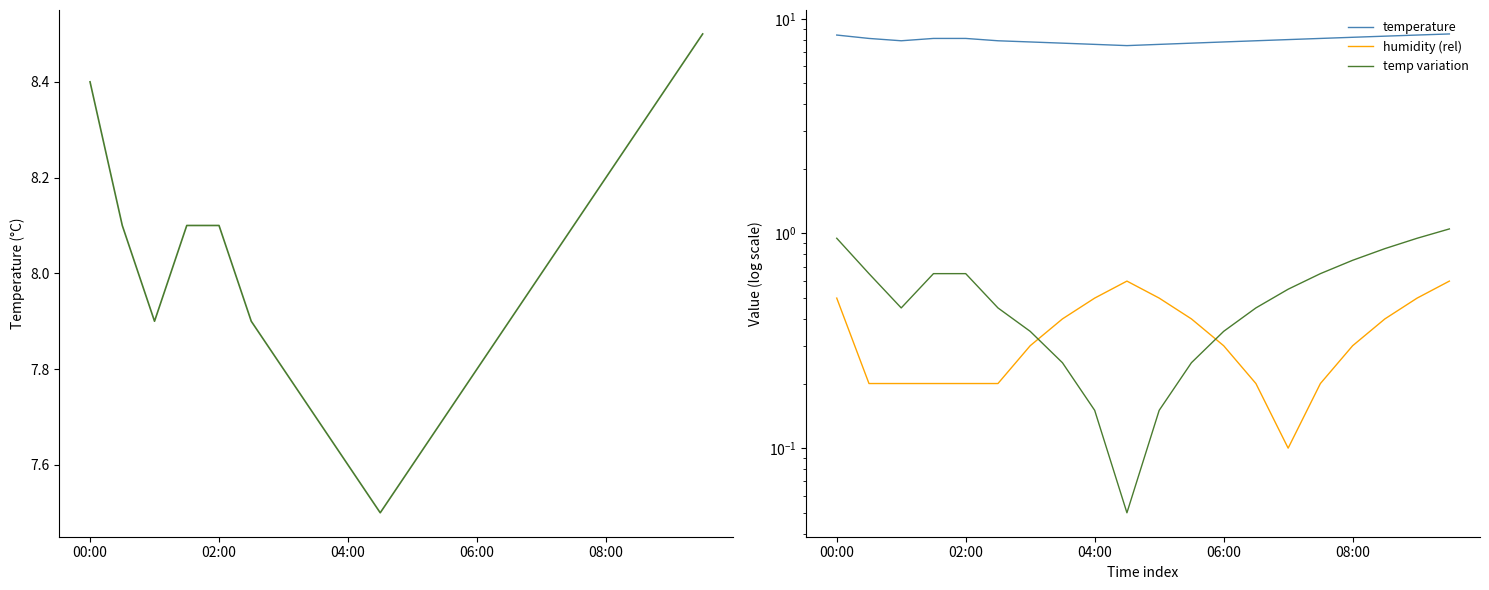

Is it true that temp variation equals 0.4 at 15?

False